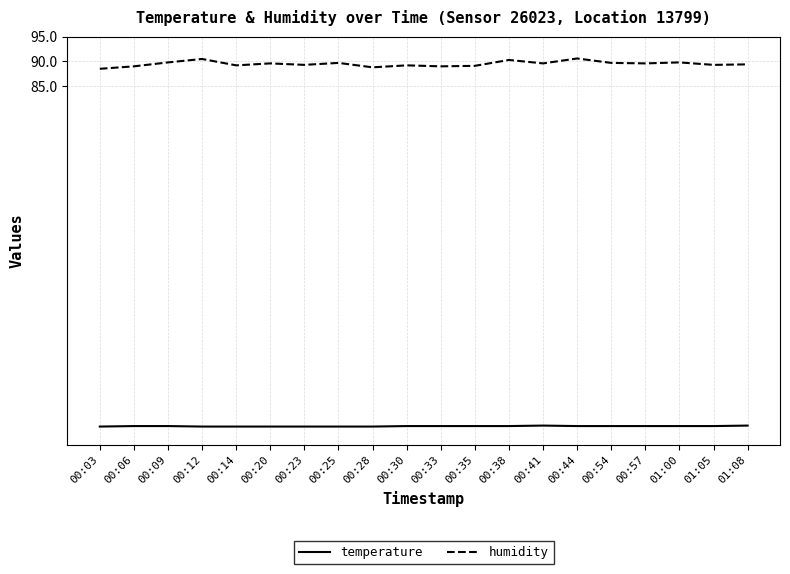

What is the total value across all series at 00:35?

104.9